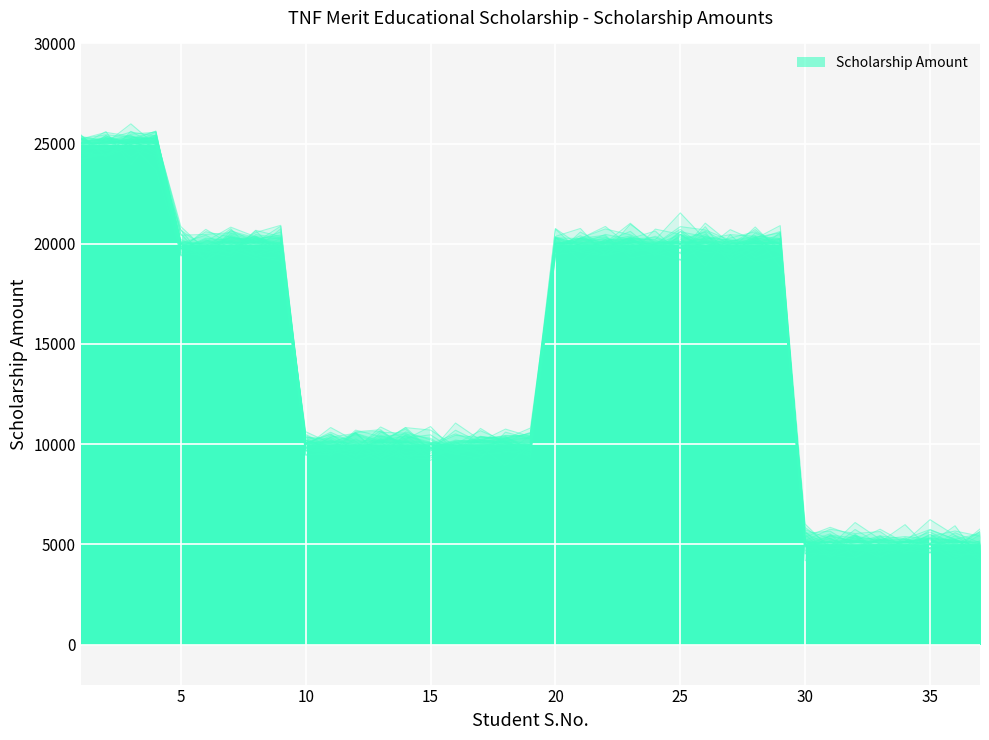

What is the difference between the maximum and minimum values?

20000